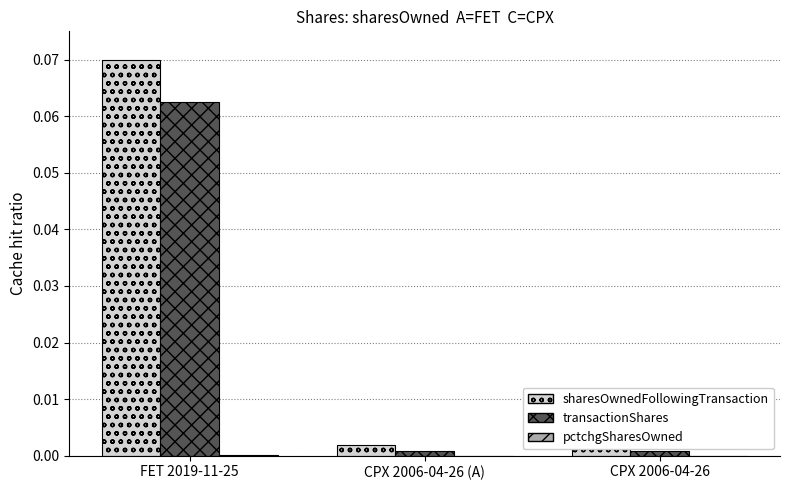

Reading right to left, transcribe all the data shown in this chart.

sharesOwnedFollowingTransaction: 0.0	0.0	0.1
transactionShares: 0.0	0.0	0.1
pctchgSharesOwned: 0.0	0.0	0.0